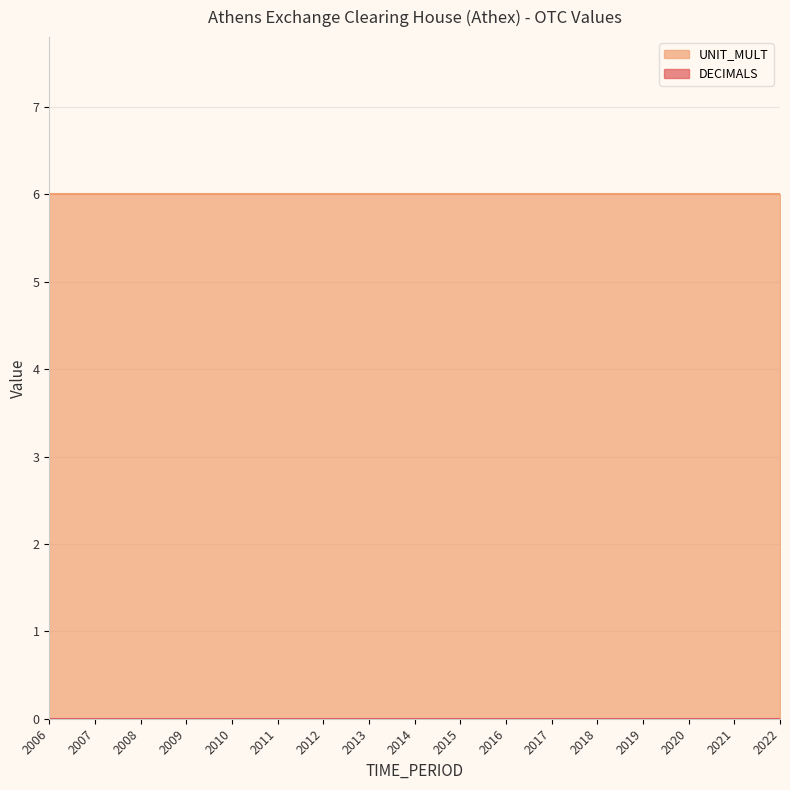

Reading right to left, transcribe all the data shown in this chart.

DECIMALS: 0	0	0	0	0	0	0	0	0	0	0	0	0	0	0	0	0
UNIT_MULT: 6	6	6	6	6	6	6	6	6	6	6	6	6	6	6	6	6